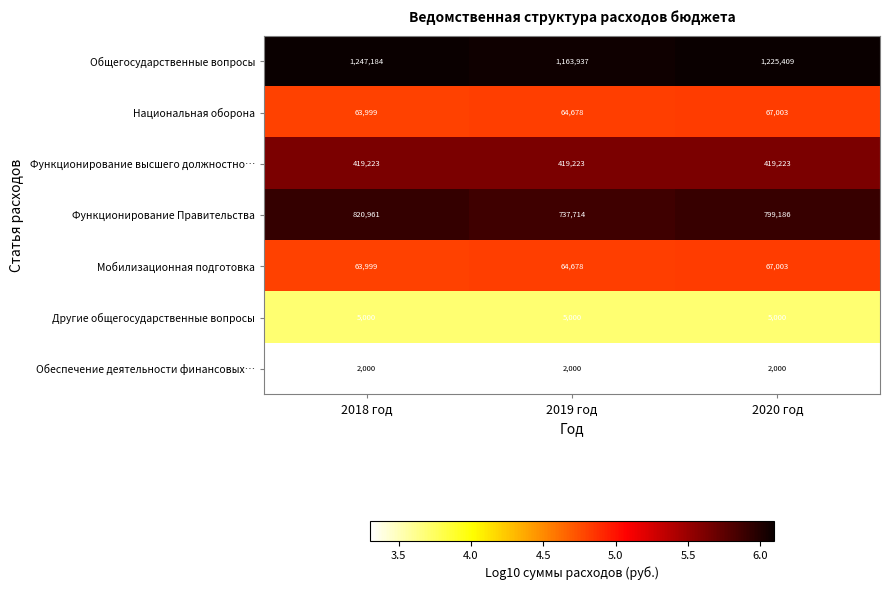

At which category is the sum across all series the highest?

2018 год